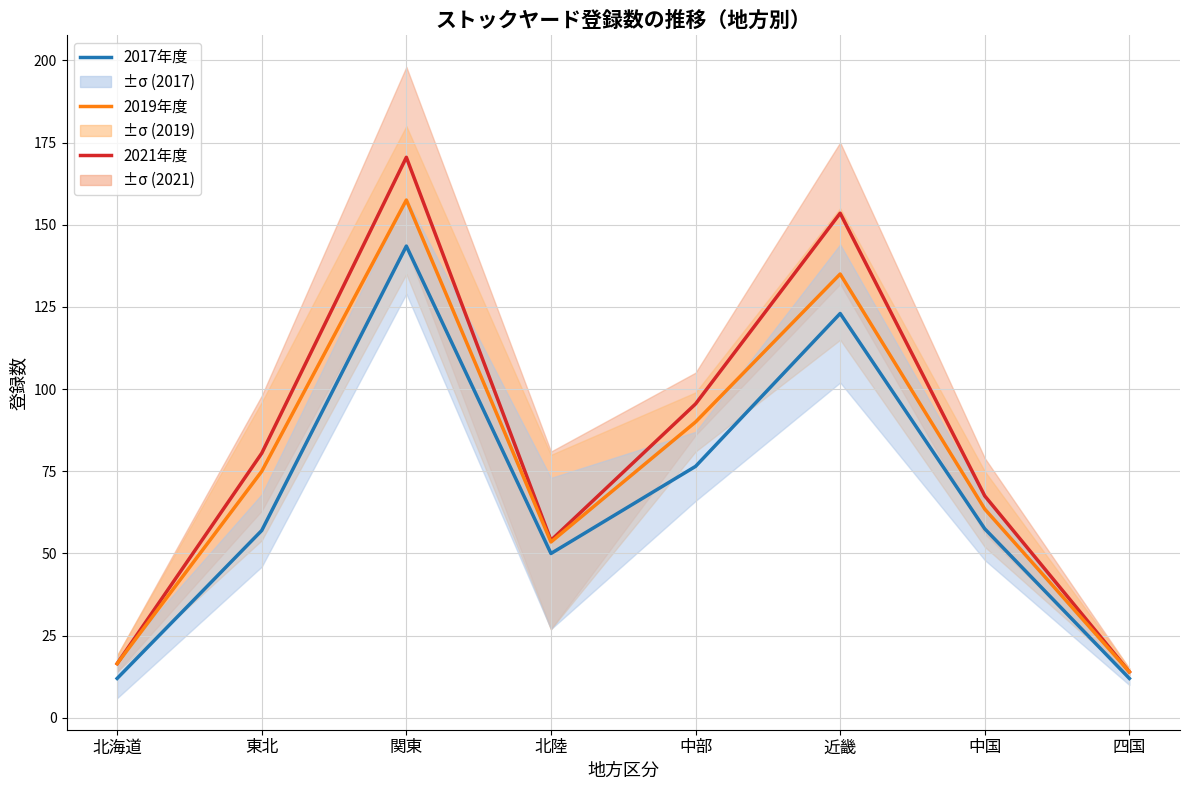

What are all the series names shown in the legend?

2021年度, 2019年度, 2017年度